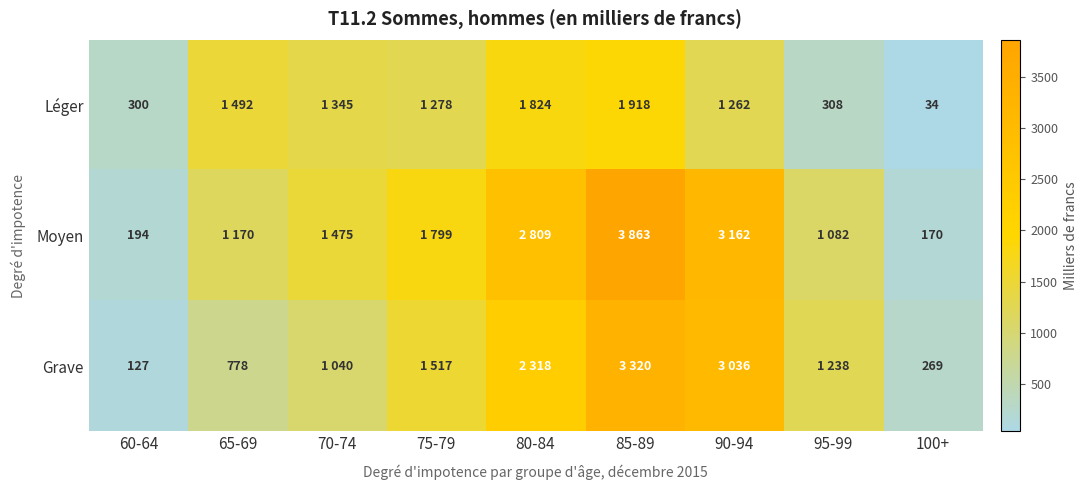

What is the difference between the highest and lowest values at 60-64?

173